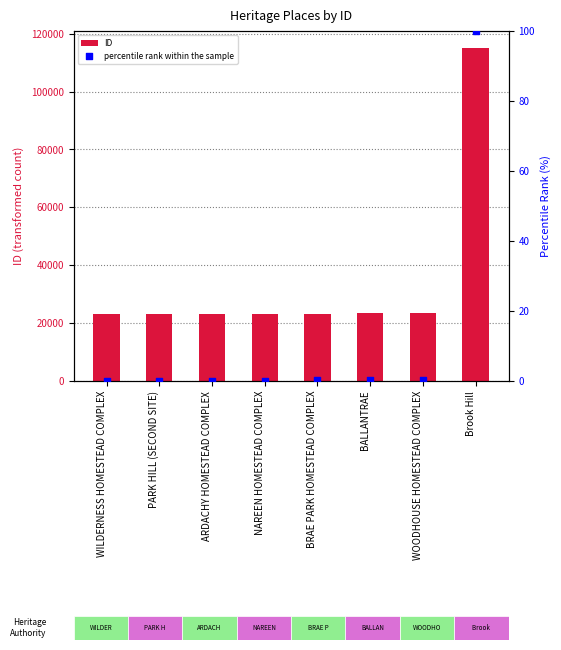

Which series has the largest total across all categories?

ID